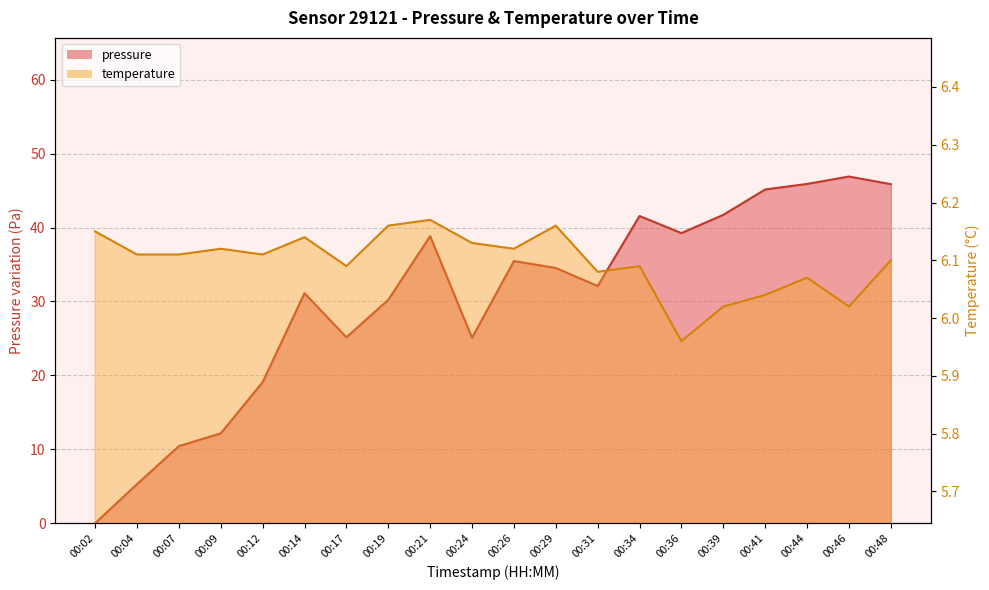

How many interior local peaks does the pressure series have?

5